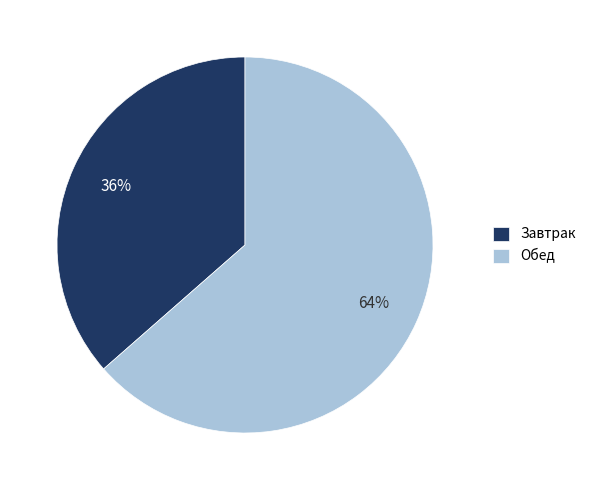

How many segments does this pie chart have?

2